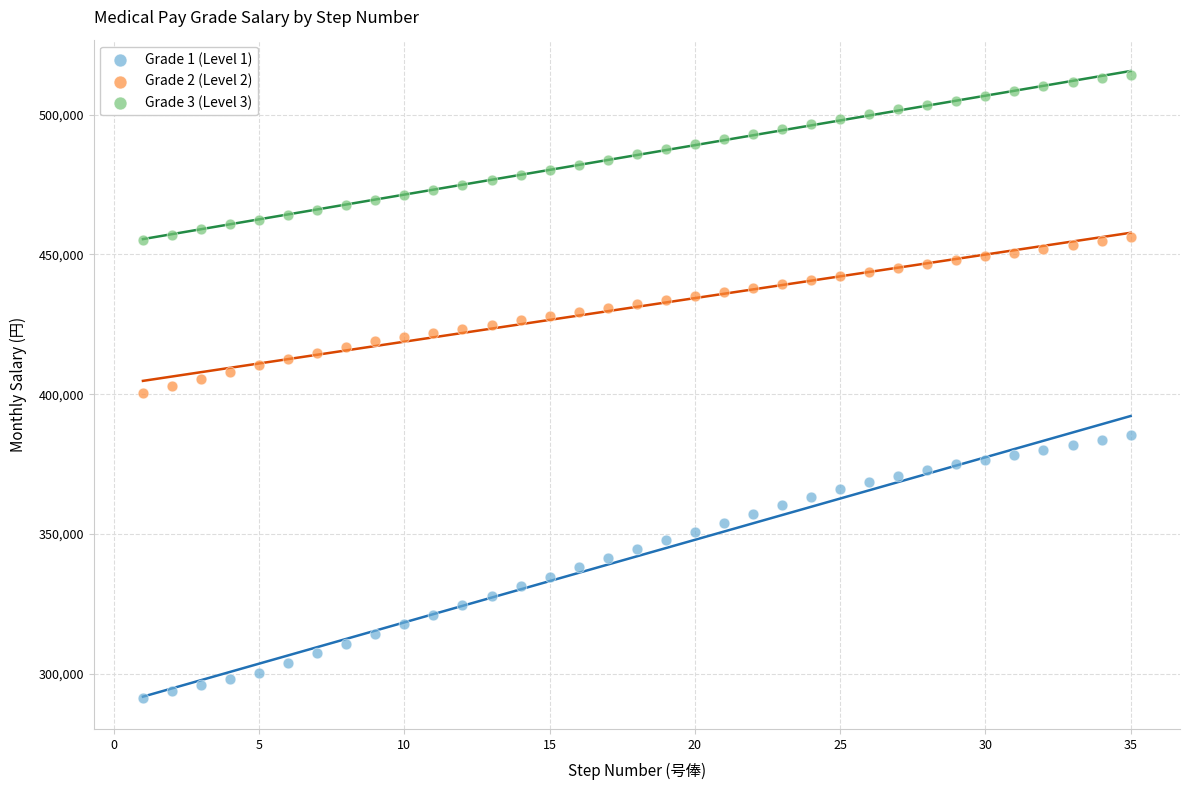

Across all data points, what is the range of Y values (max minus min)?

222900